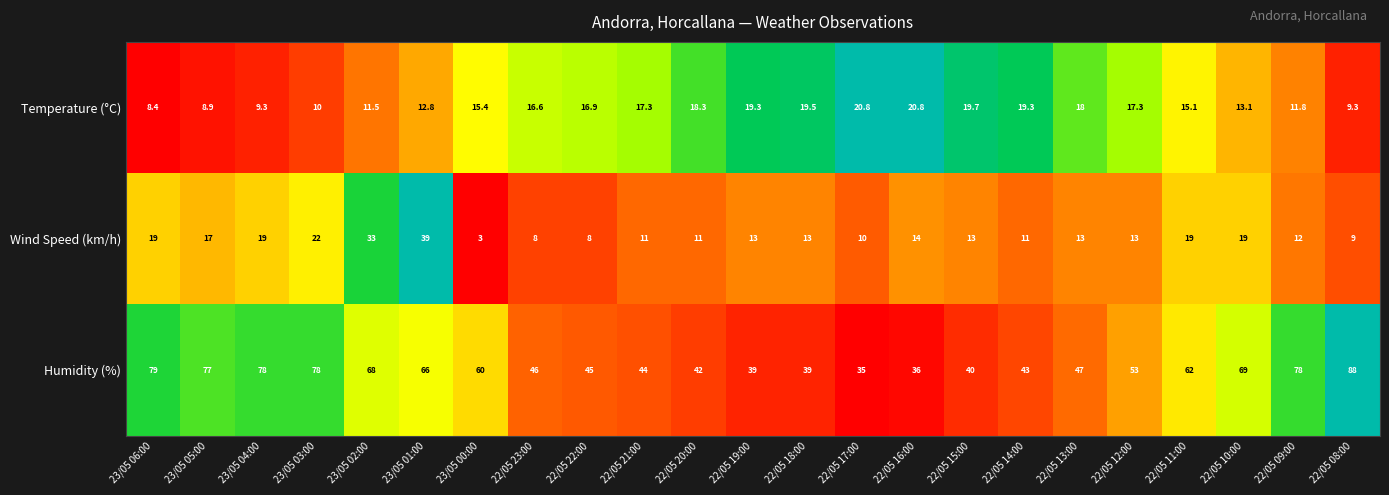

The value of Wind Speed (km/h) at 22/05 14:00 is 16.2. True or false?

False